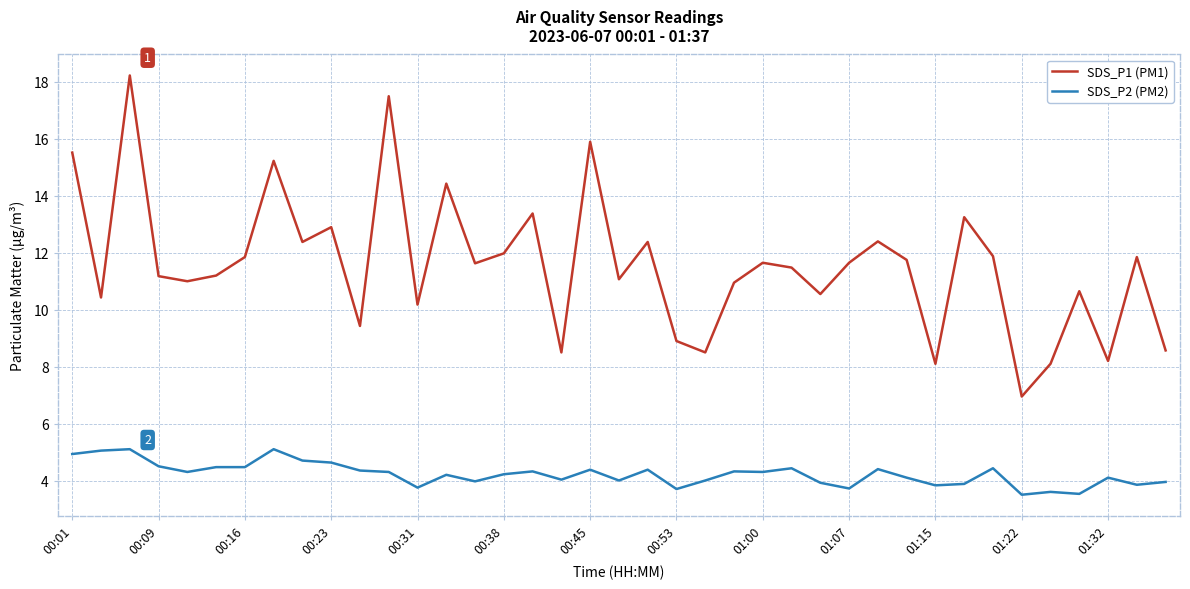

True or false: SDS_P2 (PM2) and SDS_P1 (PM1) cross at least once.

False